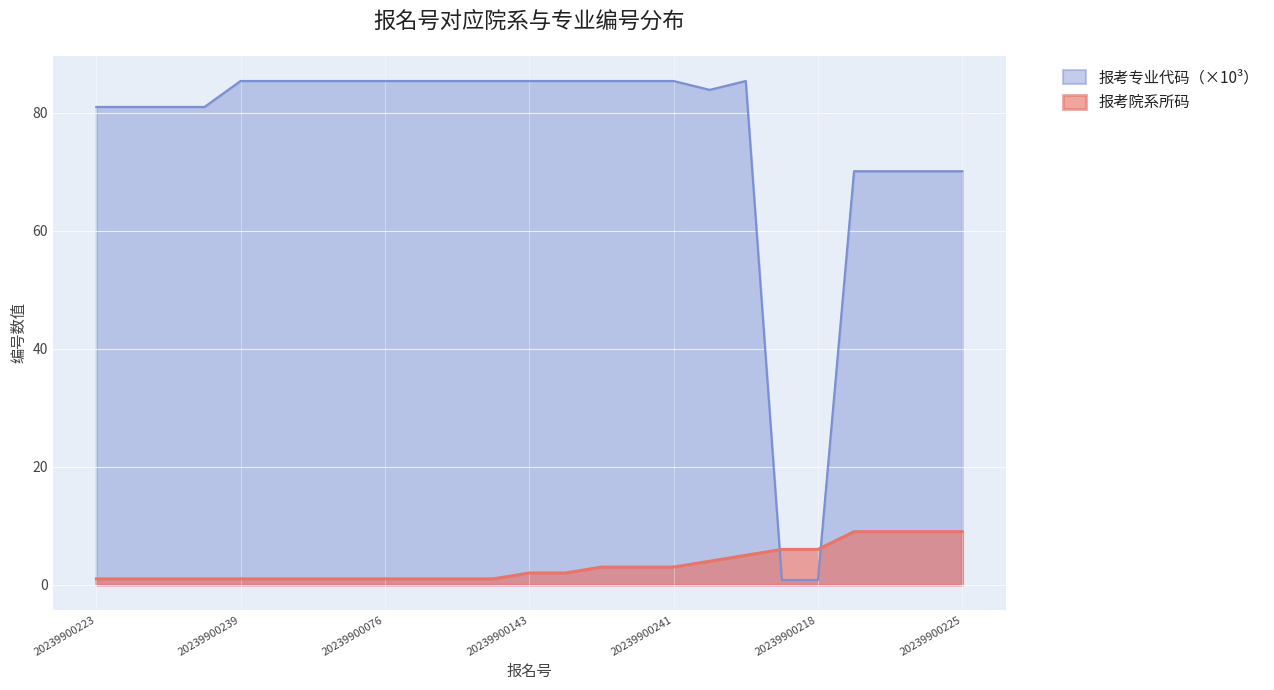

What is the average value of the 报考专业代码 (专业编号) series?

75.4